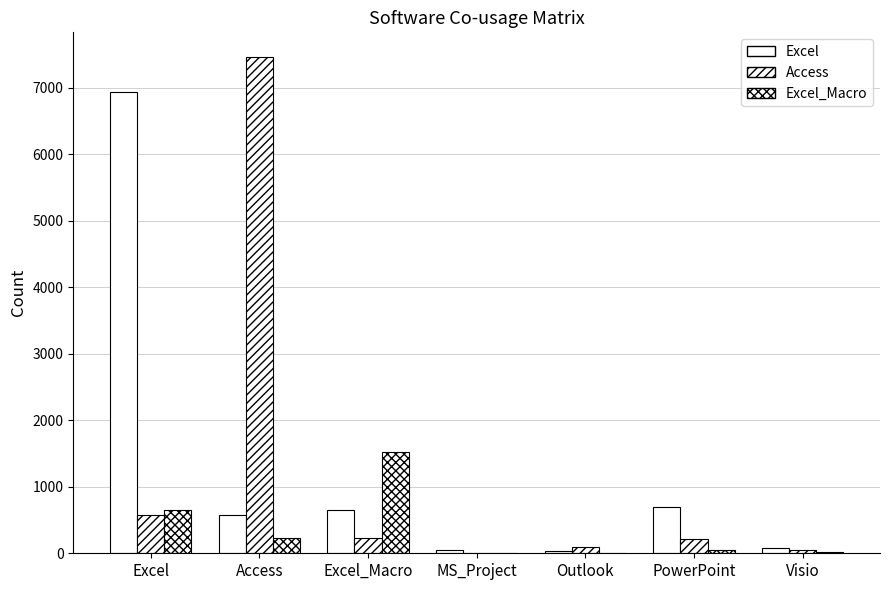

What is the value of the Excel_Macro bar at the 7th from the left?

15